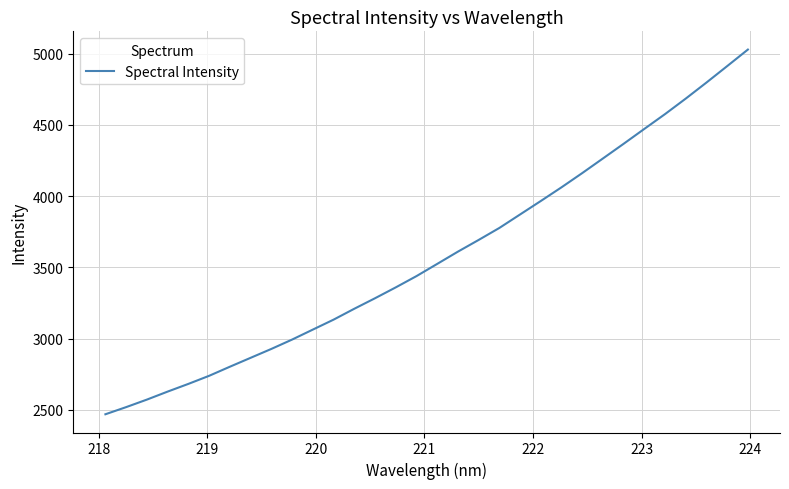

What is the difference between the maximum and minimum values?

2559.6